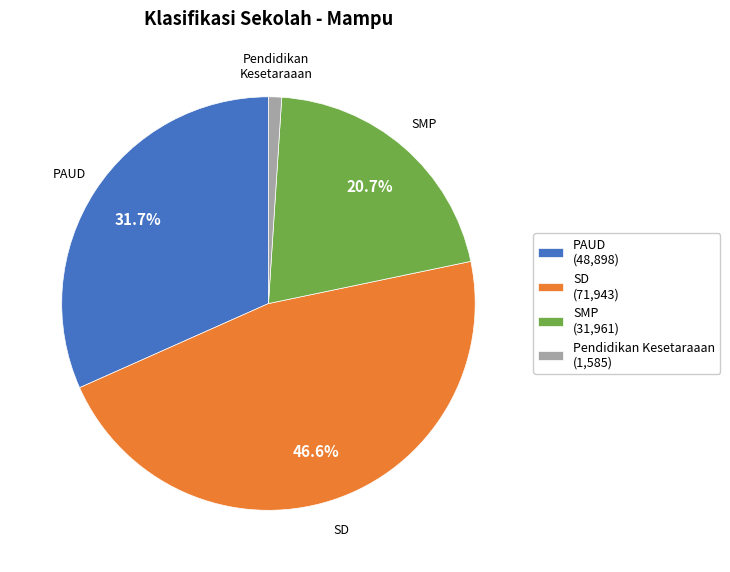

True or false: PAUD accounts for 19% of the total.

False